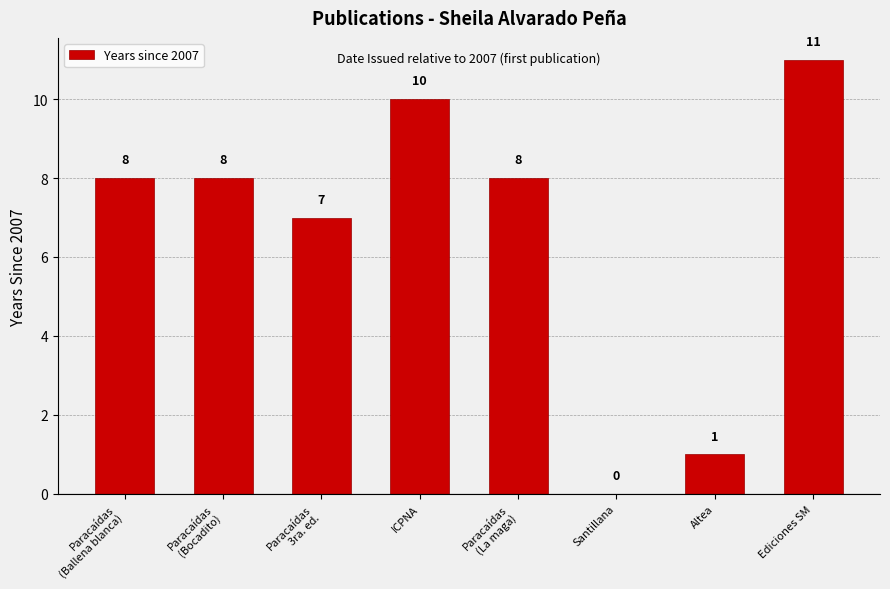

What is the sum of all values?

53